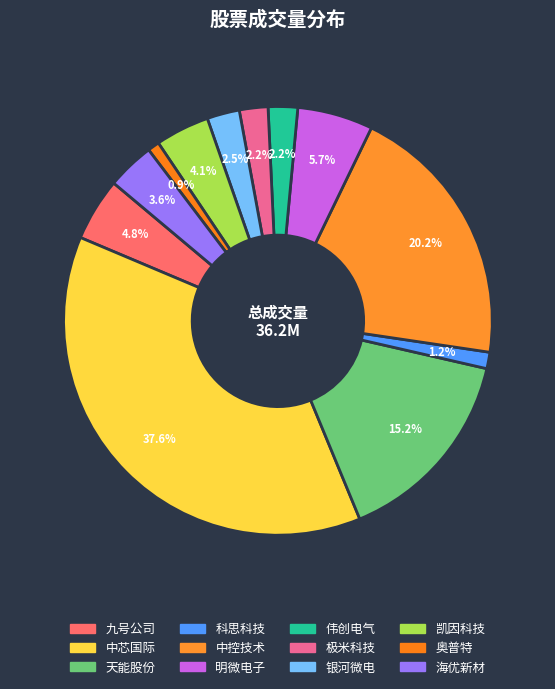

How many segments does this pie chart have?

12